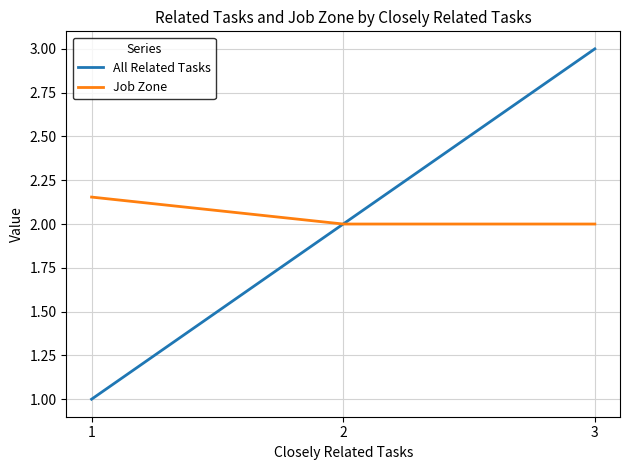

The value of All Related Tasks at 3 is 3.0. True or false?

True